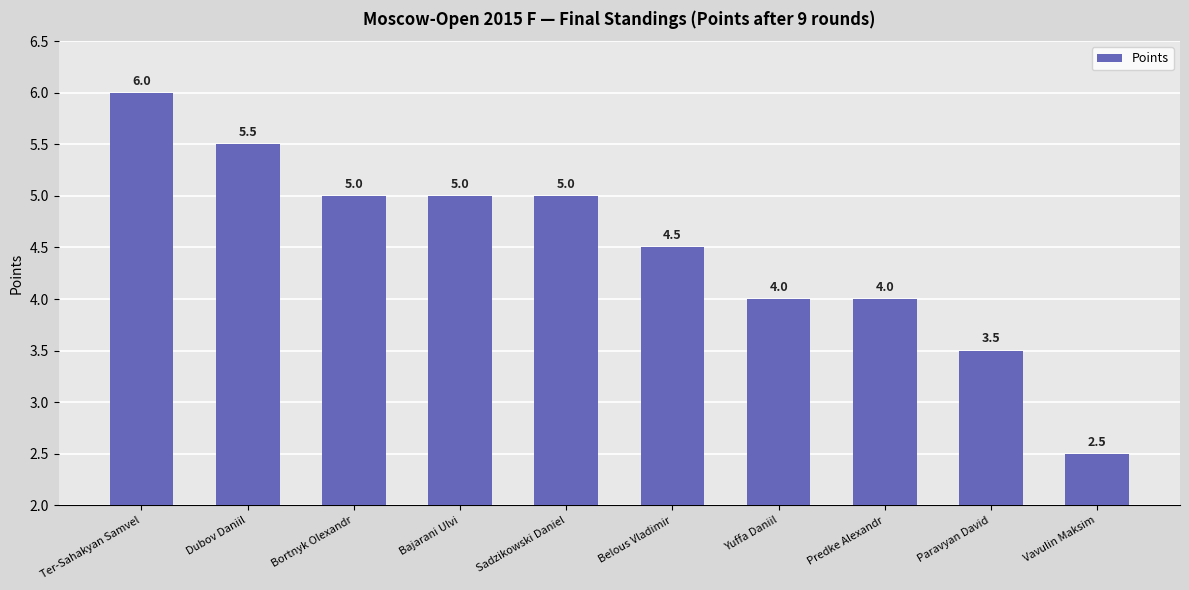

Which has a higher value, Belous Vladimir or Paravyan David?

Belous Vladimir